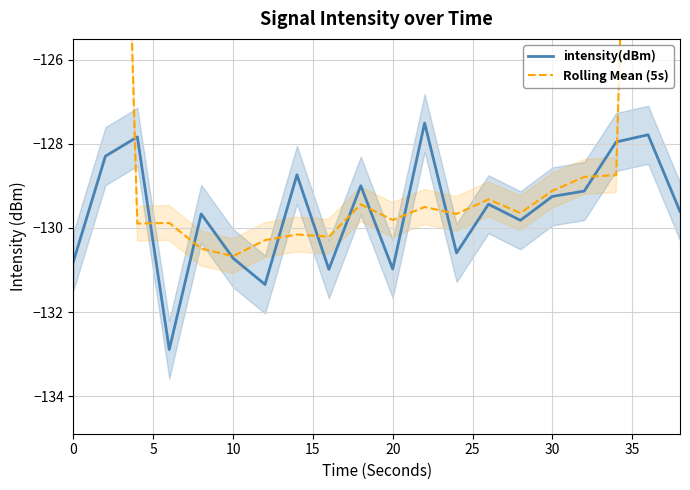

Count the number of categories in the chart.

20